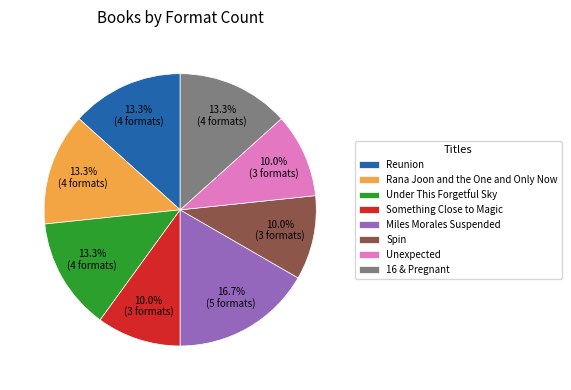

What is the total percentage of Miles Morales Suspended and 16 & Pregnant?

30.0%